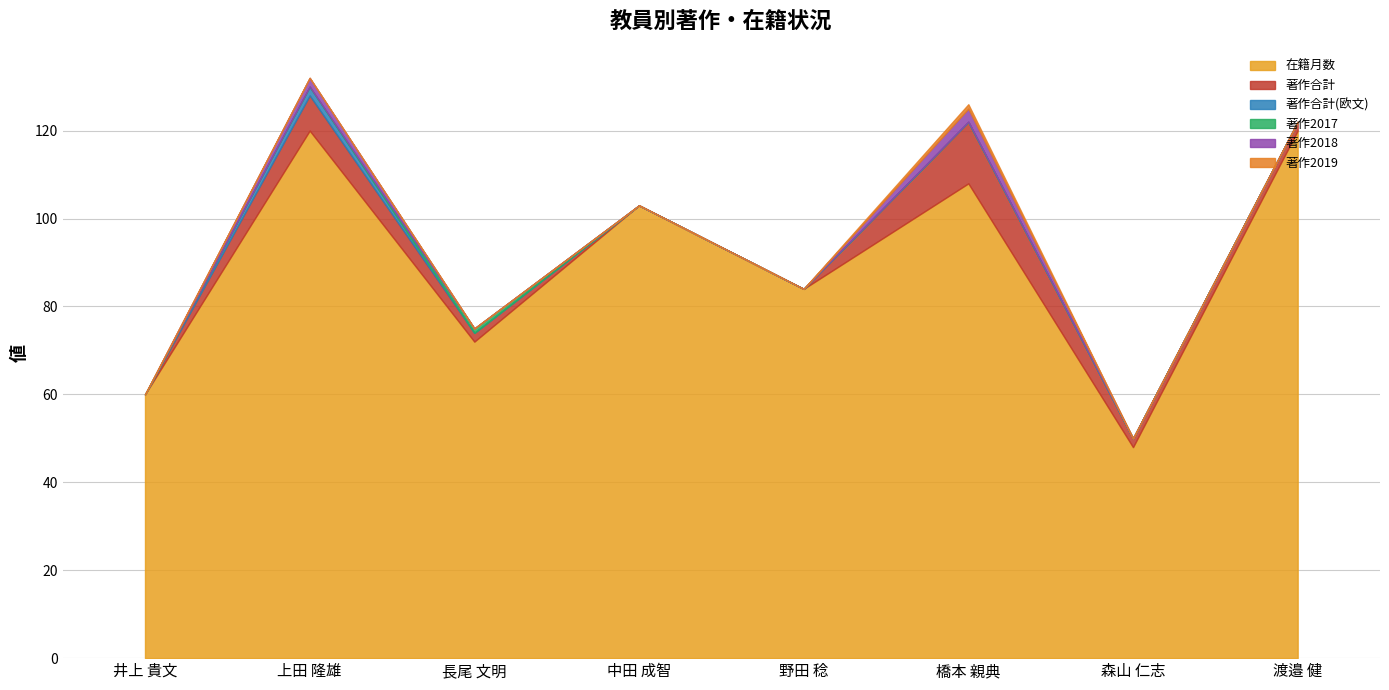

Is the value of 在籍月数 at 上田 隆雄 greater than the value of 著作2019 at 井上 貴文?

Yes